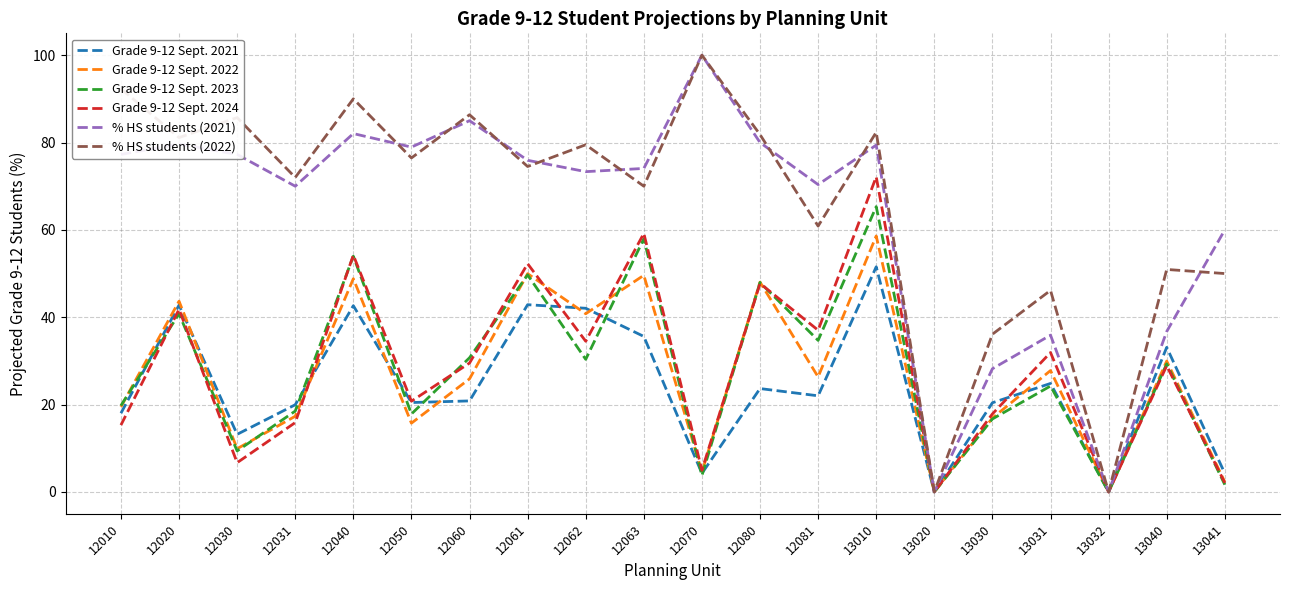

The Grade 9-12 Sept. 2022 series shows 4.5 at 12070. True or false?

True